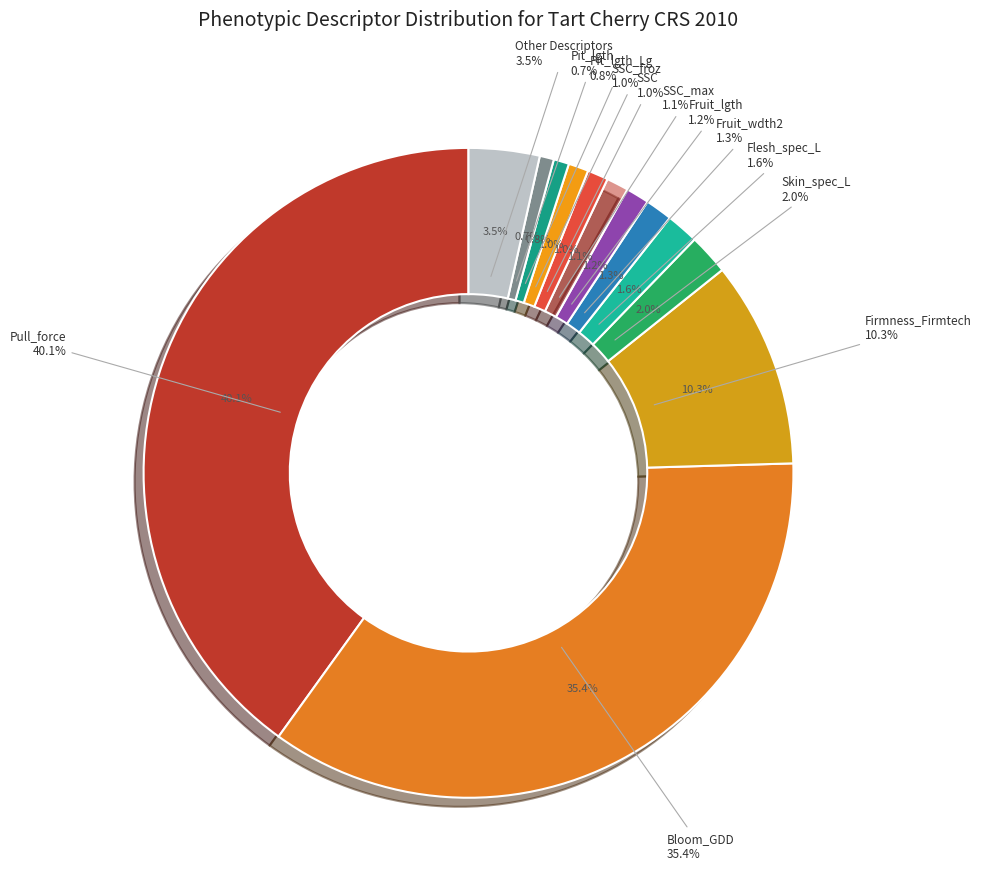

Is it true that Freestone is 8% of the pie?

False